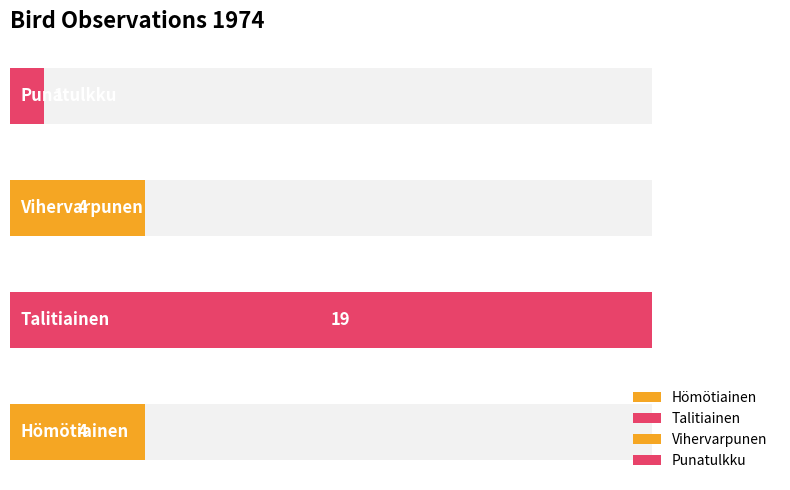

Which label corresponds to the smallest value in the chart?

Punatulkku